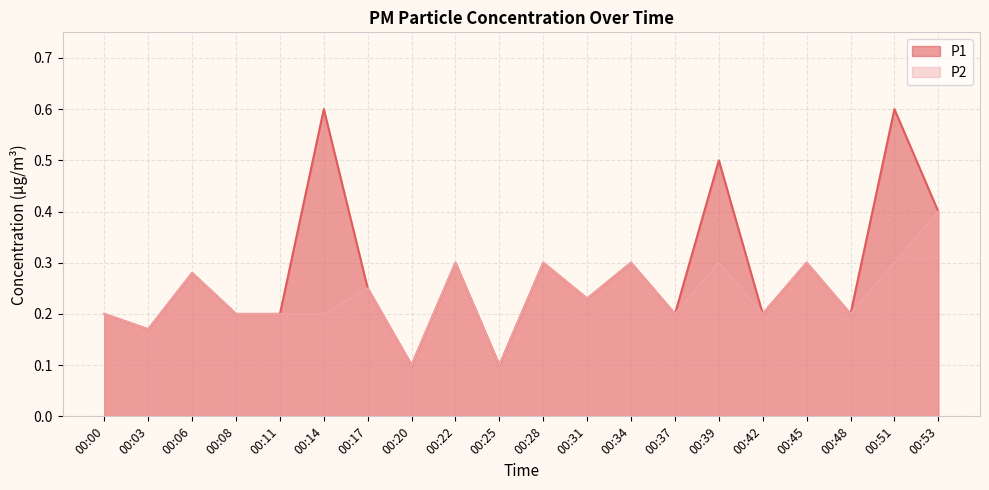

True or false: P2 and P1 cross at least once.

False